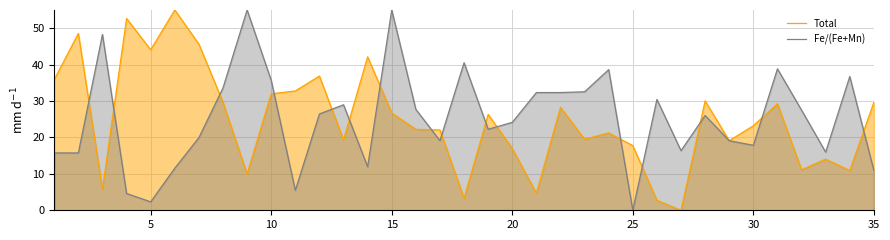

What is the spread (max minus min) of values at 5?

41.8